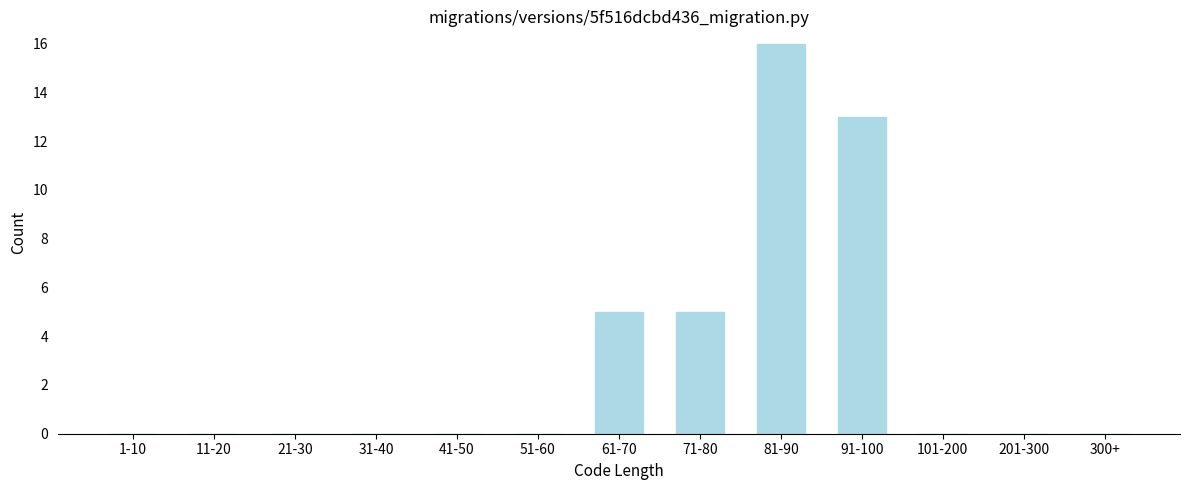

Reading left to right, what are all the values shown in this chart?

1-10=0	11-20=0	21-30=0	31-40=0	41-50=0	51-60=0	61-70=5	71-80=5	81-90=16	91-100=13	101-200=0	201-300=0	300+=0